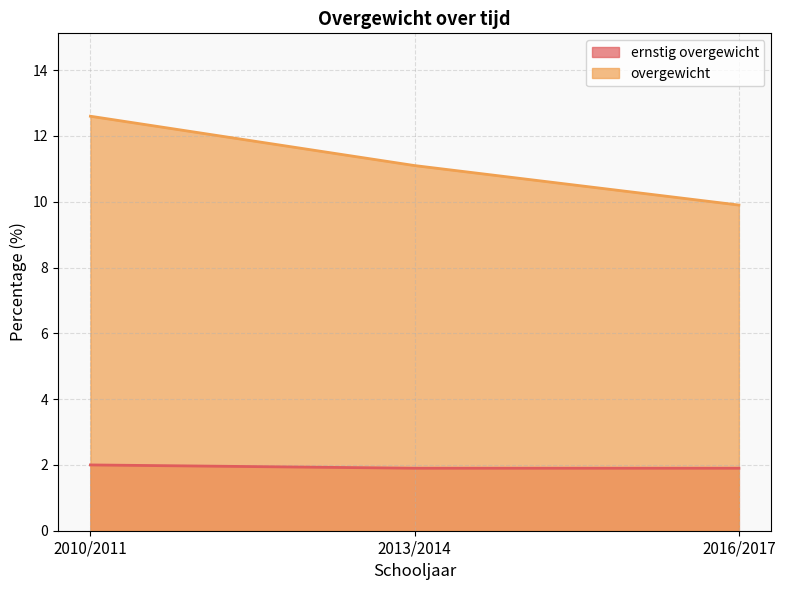

What is the difference between the ernstig overgewicht values at 2010/2011 and 2016/2017?

0.1